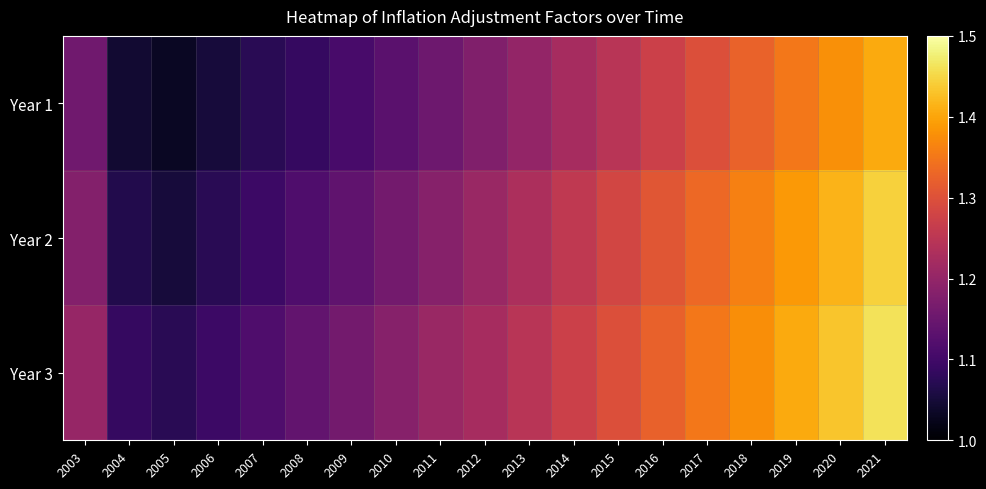

How many data points does each series have?

19